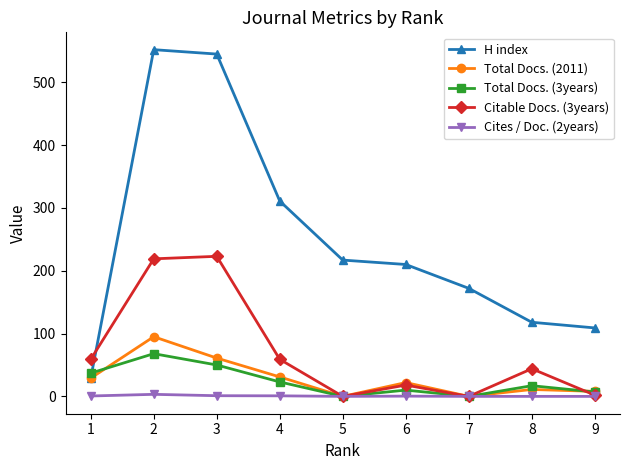

Which series has the largest range (max minus min)?

H index